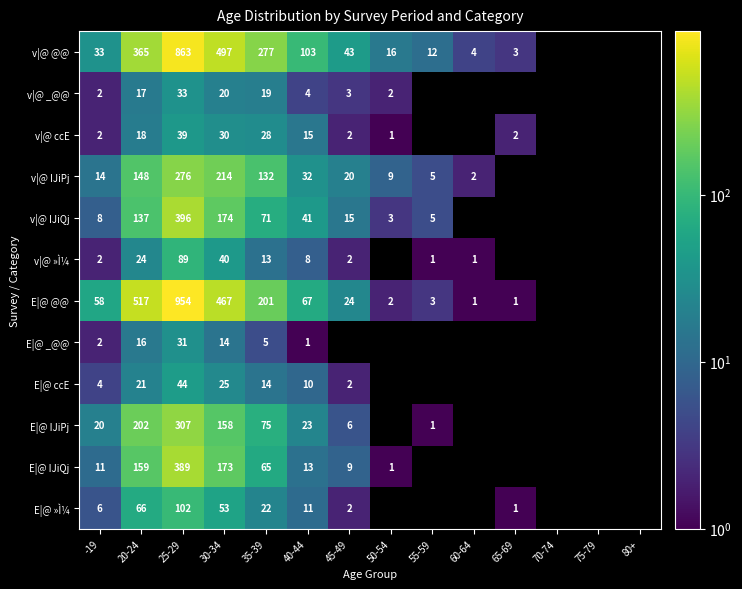

What is the sum of the v|@ @@ values at 45-49 and 60-64?

47